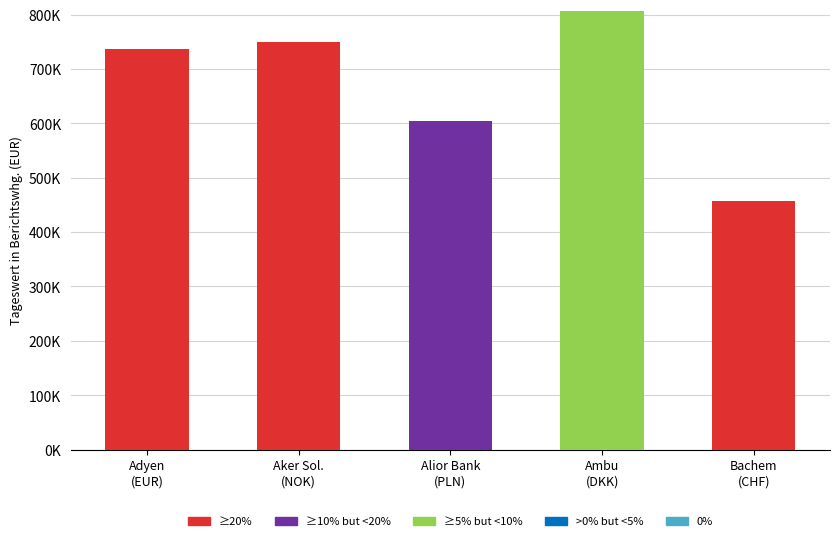

Rank the series by their maximum value, from highest to lowest.

≥5% but <10%, ≥20%, ≥10% but <20%, >0% but <5%, 0%